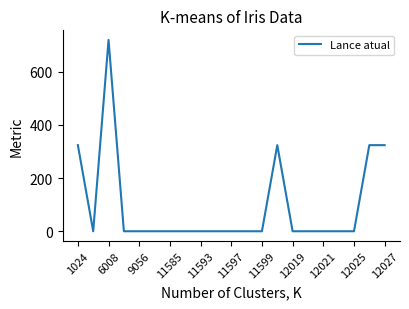

What is the difference between the maximum and minimum values?

720